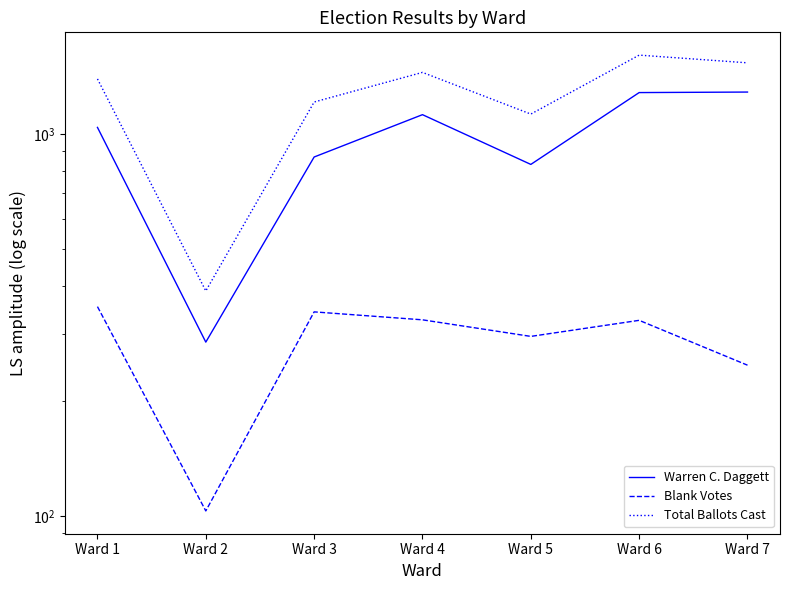

At which category does Total Ballots Cast reach its first local valley?

Ward 2